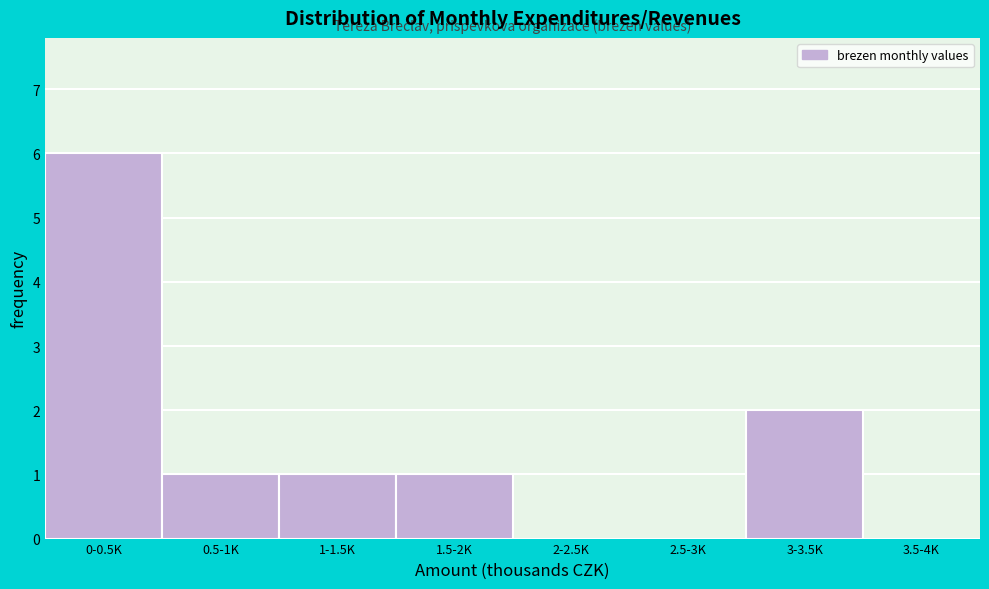

Reading right to left, what are all the values shown in this chart?

3.5-4K=0	3-3.5K=2	2.5-3K=0	2-2.5K=0	1.5-2K=1	1-1.5K=1	0.5-1K=1	0-0.5K=6